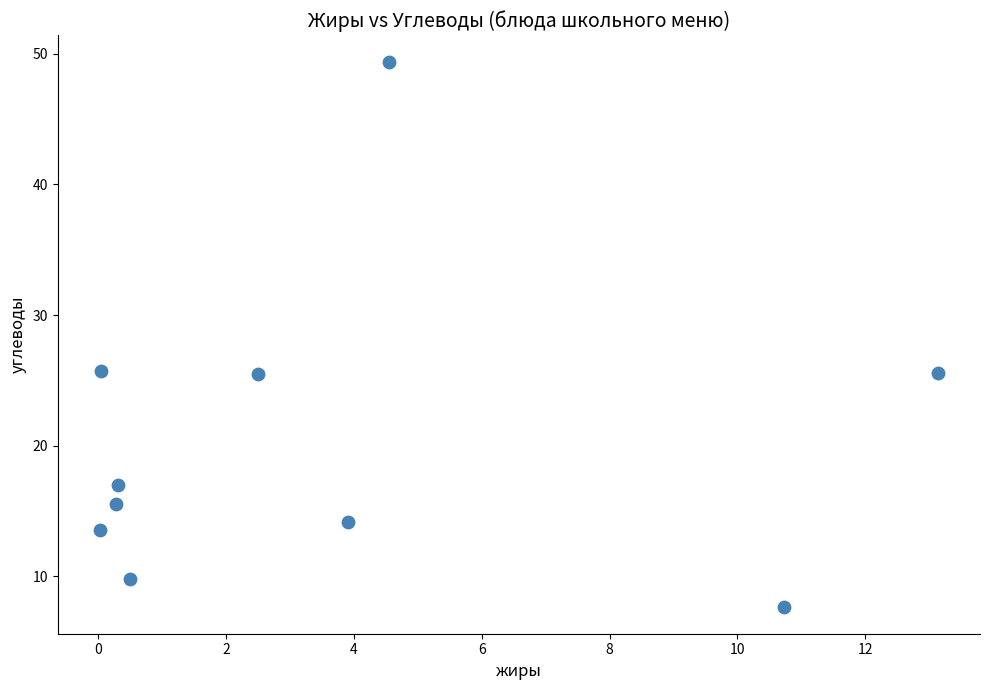

What is the average X value?

3.6